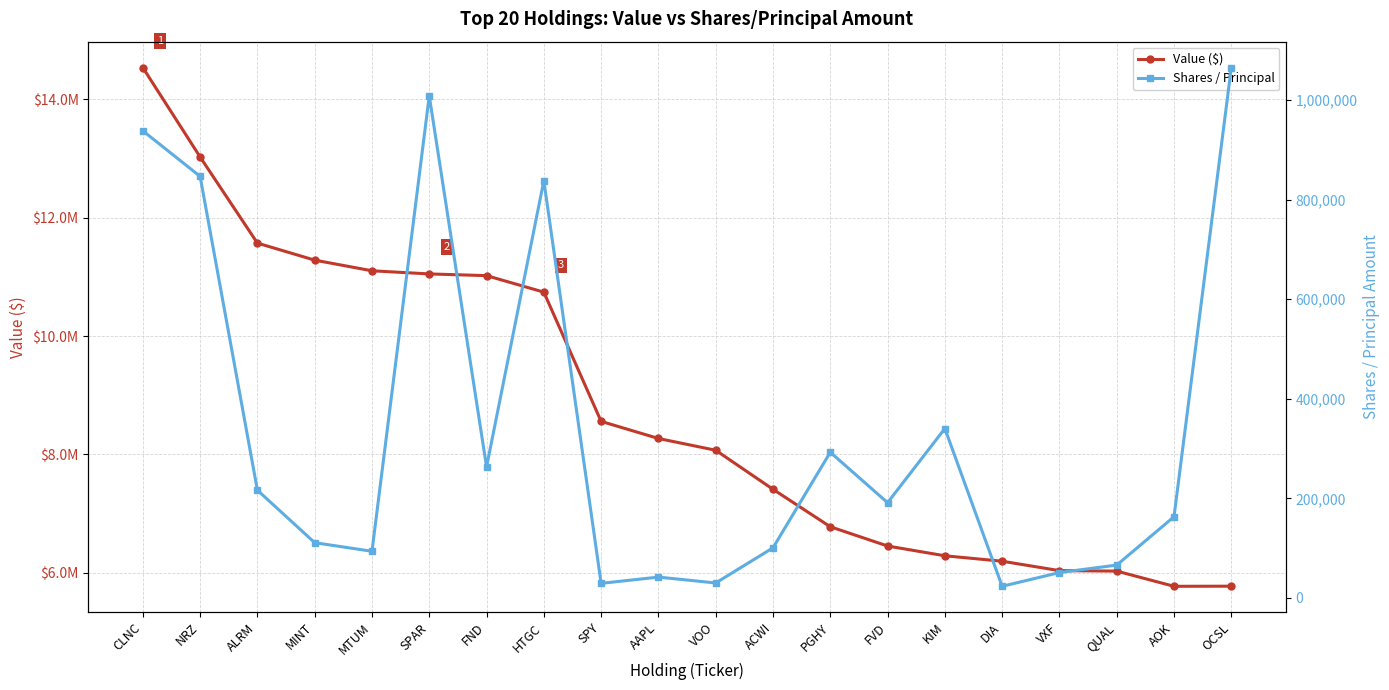

How many categories are shown in the chart?

20